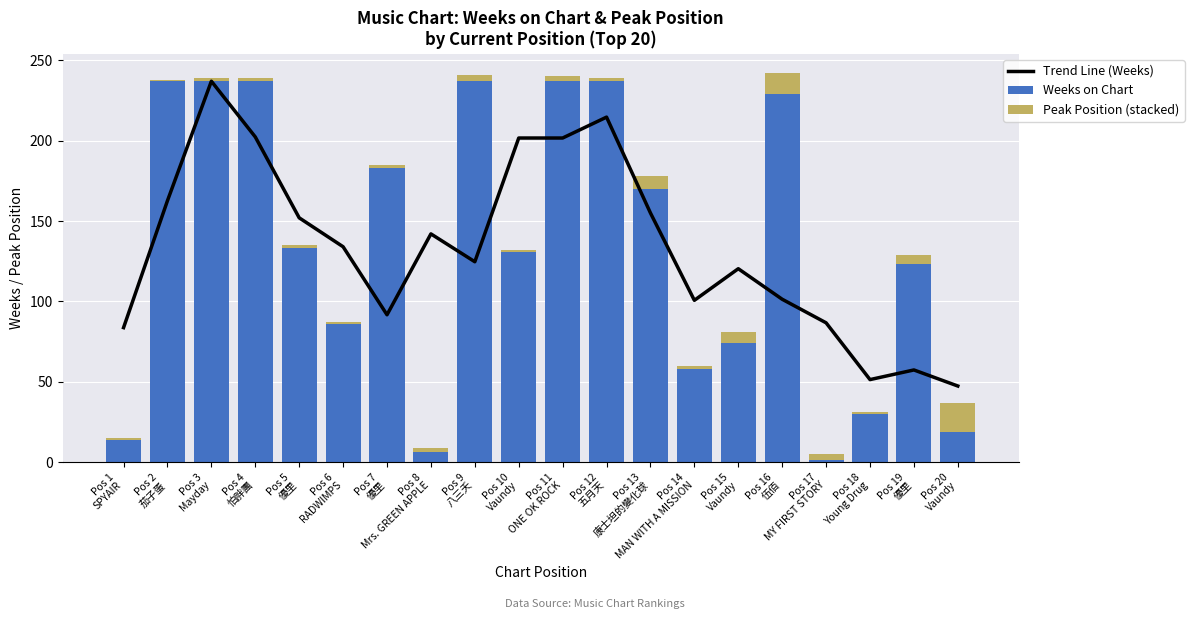

Which series has the widest spread of values?

Weeks on Chart